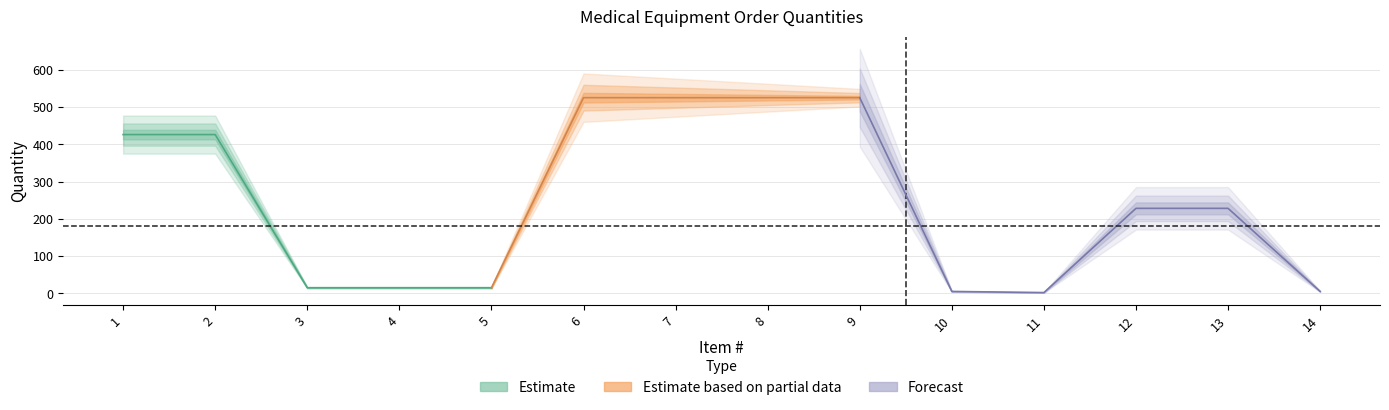

How many categories are shown in the chart?

14